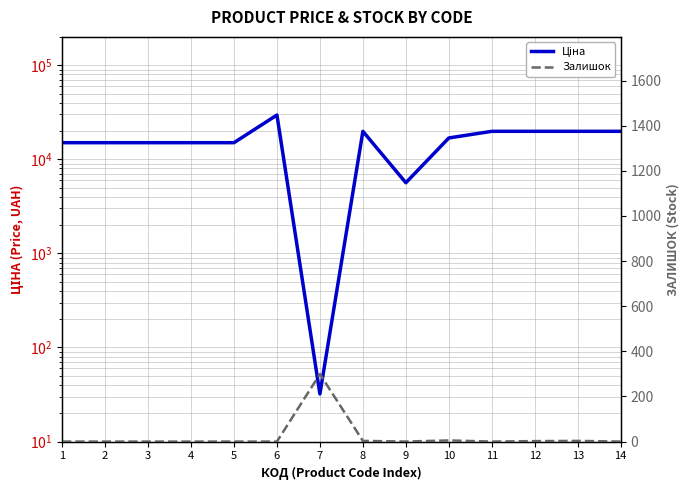

Rank the series by their average value, from lowest to highest.

Залишок, Ціна